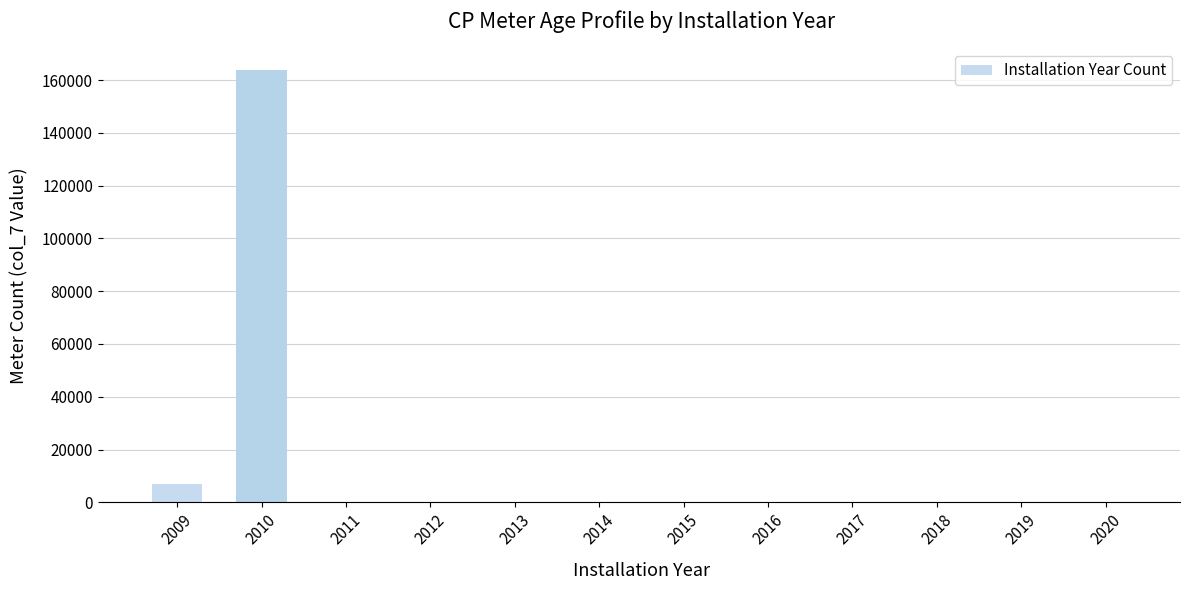

Is it true that the value at 2010 is 163765?

True